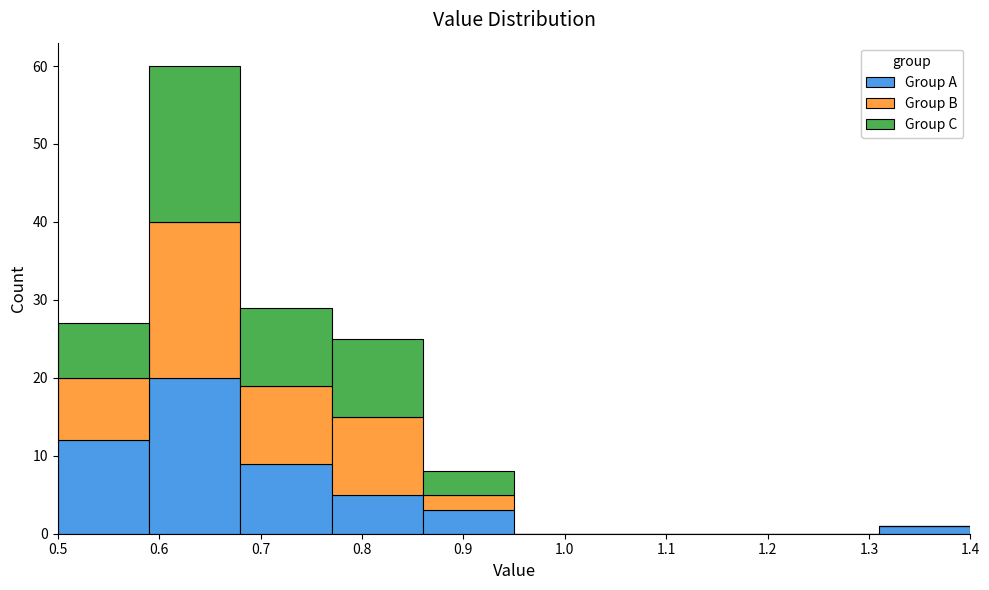

Which range on the x-axis has the tallest stacked bar (by total height)?

0.59 to 0.68